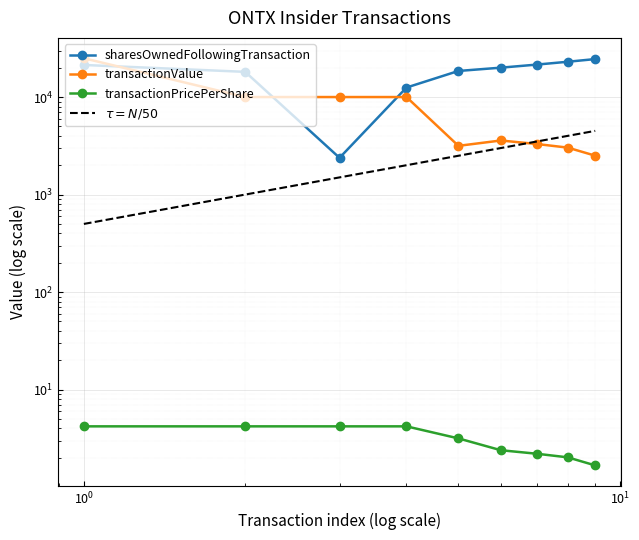

Rank the series by their average value, from highest to lowest.

sharesOwnedFollowingTransaction, transactionValue, transactionPricePerShare